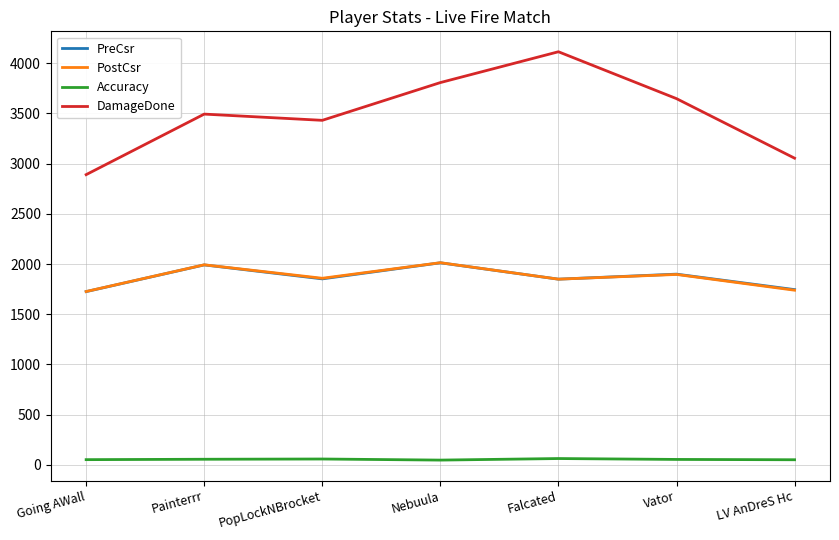

What is the difference between the maximum and minimum values in the DamageDone series?

1224.0